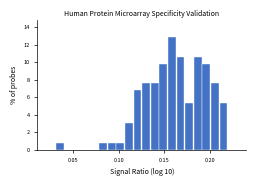

Around what value on the x-axis is the tallest bar? Give the approximate position of its centre, as read against the axis.

0.160